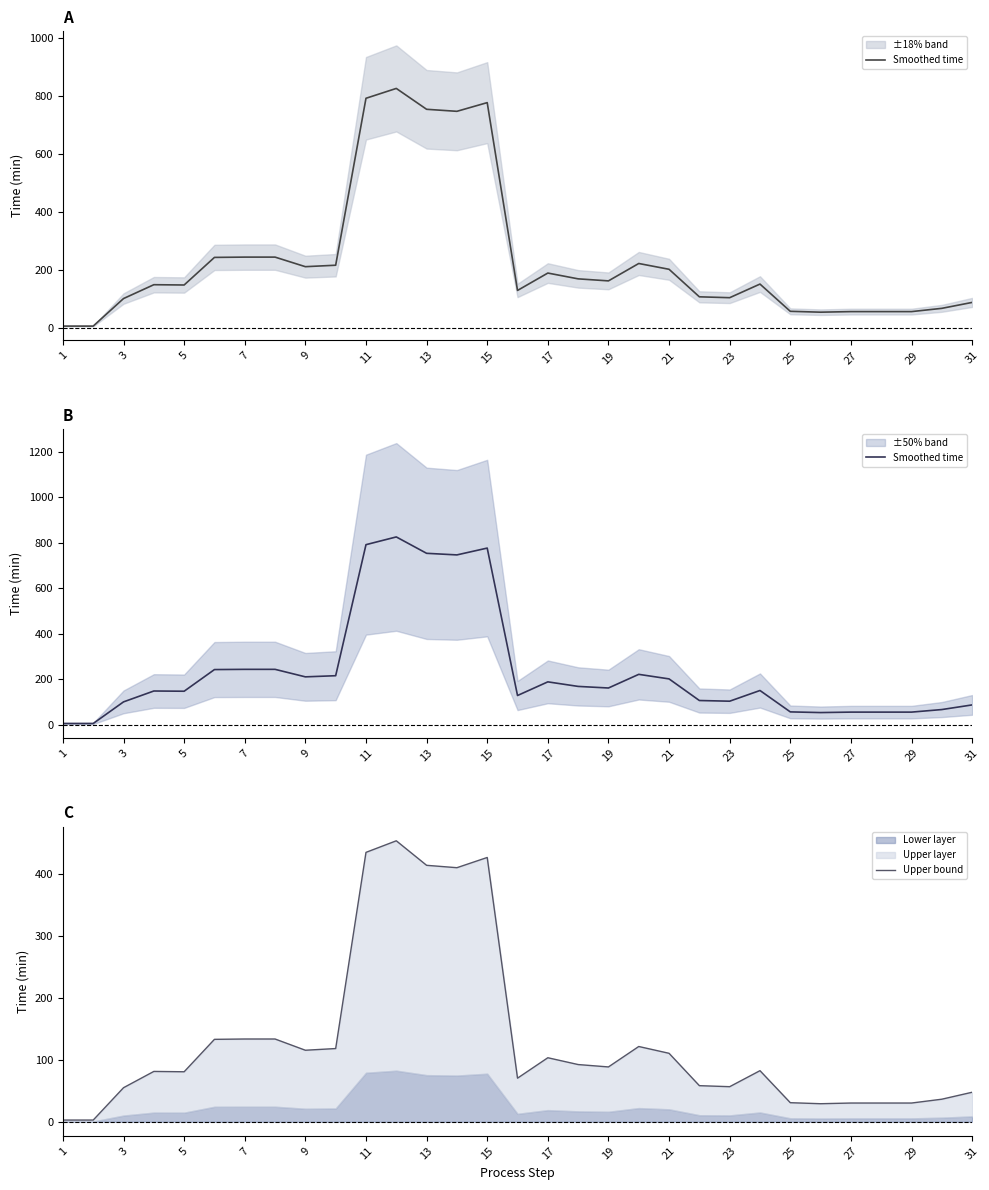

What is the label of the 2nd point from the left?

3